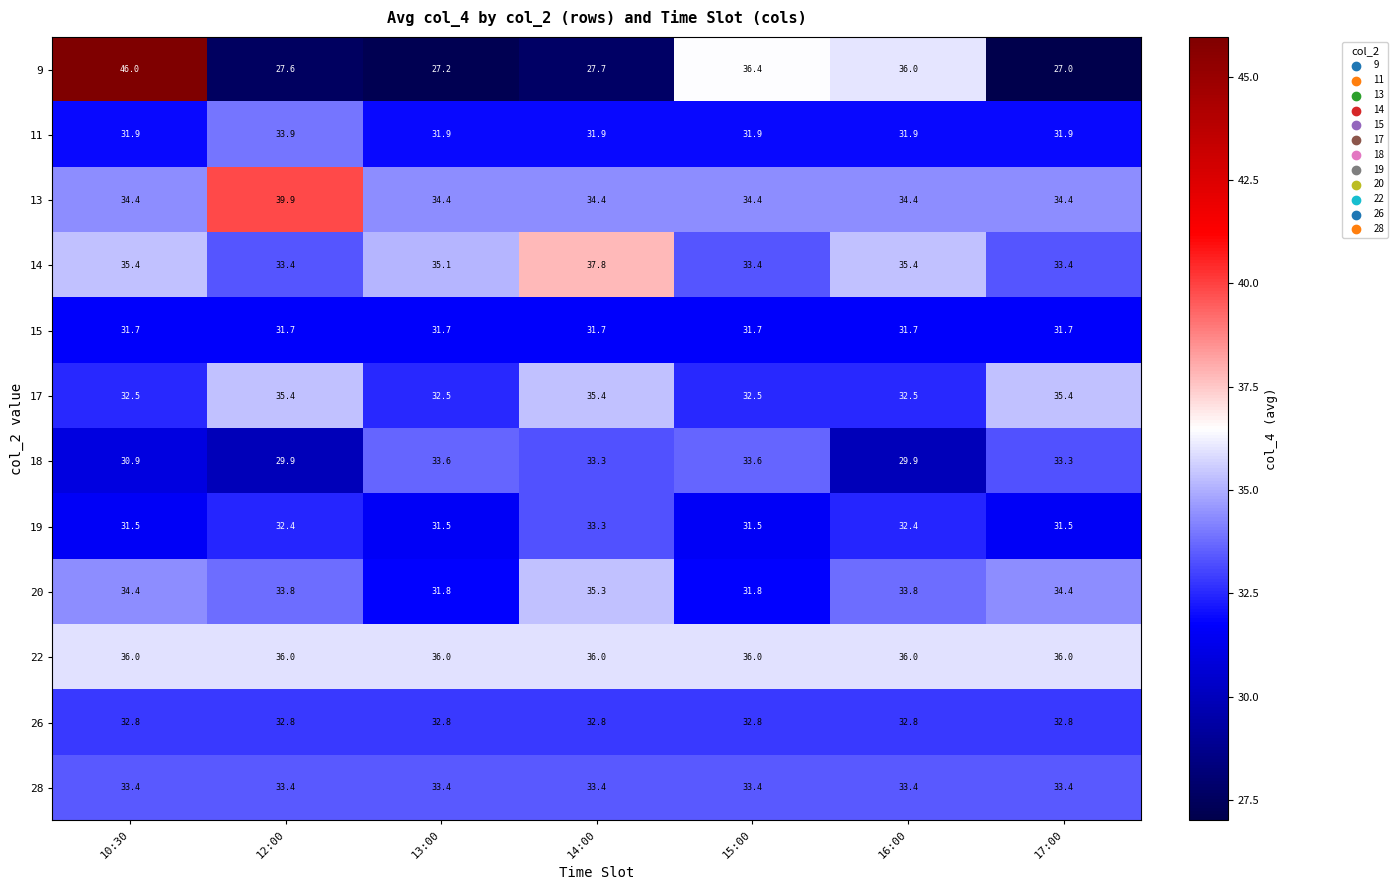

What is the sum of the 9 values at 12:00 and 17:00?

54.6